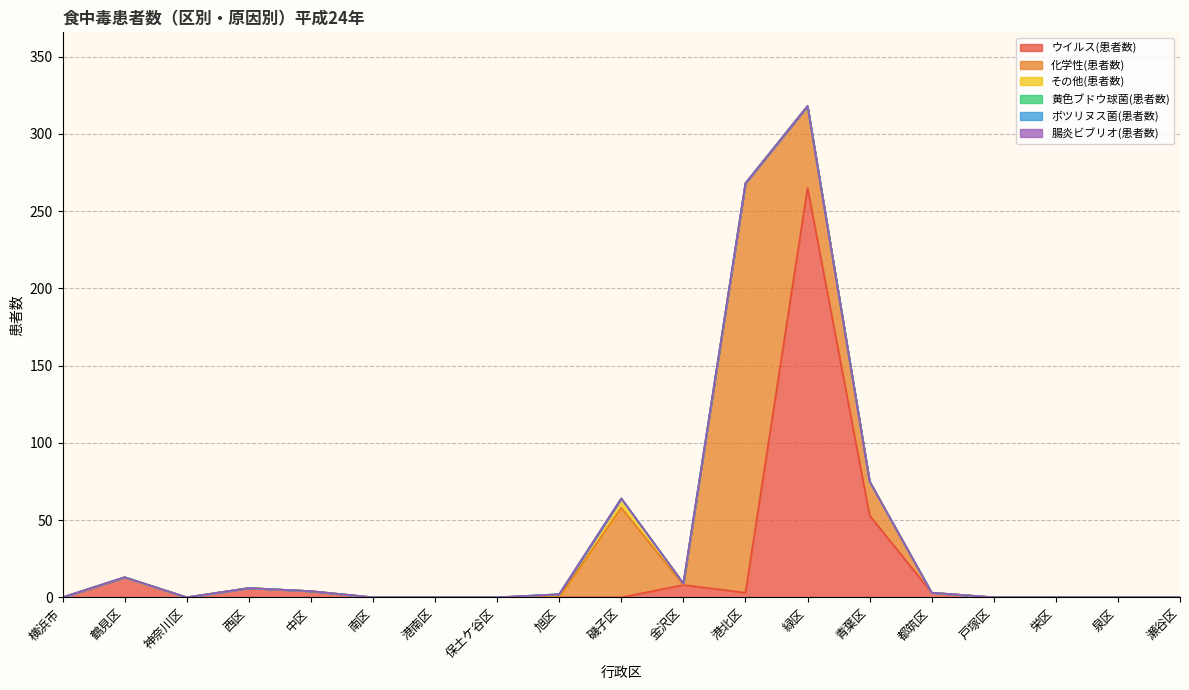

How many categories are shown in the chart?

19